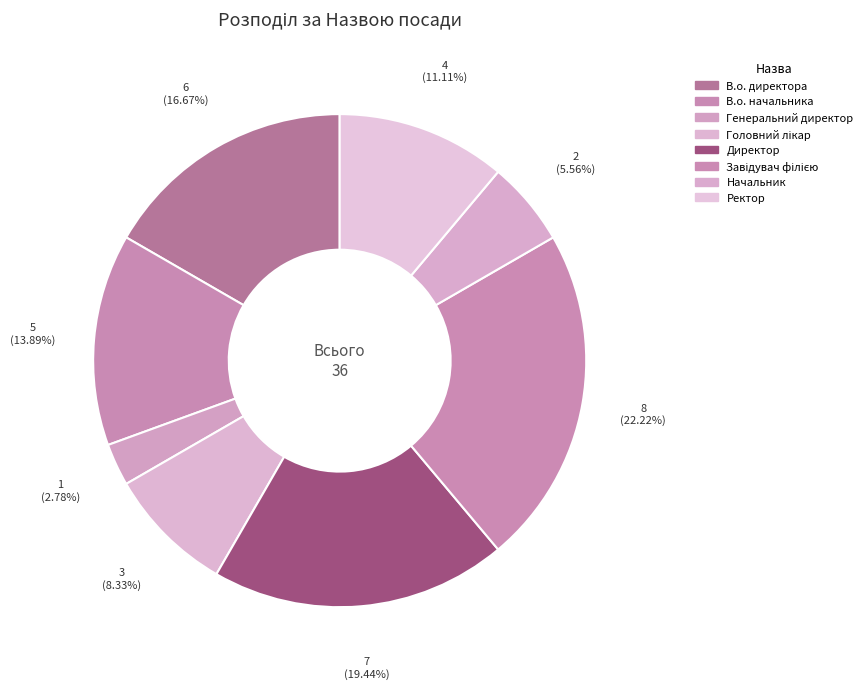

True or false: Директор accounts for 19% of the total.

True